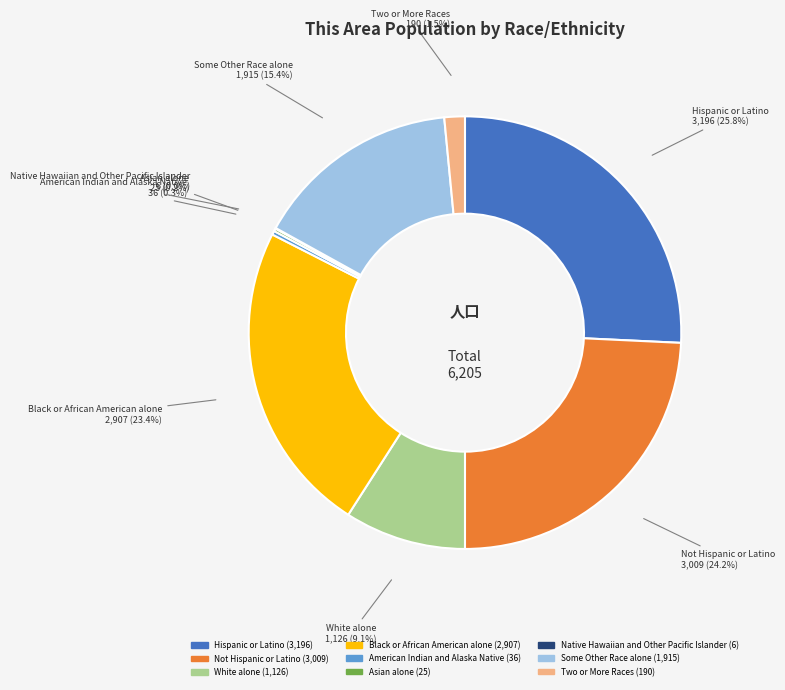

Do Not Hispanic or Latino and Some Other Race alone together represent more than half of the pie?

No